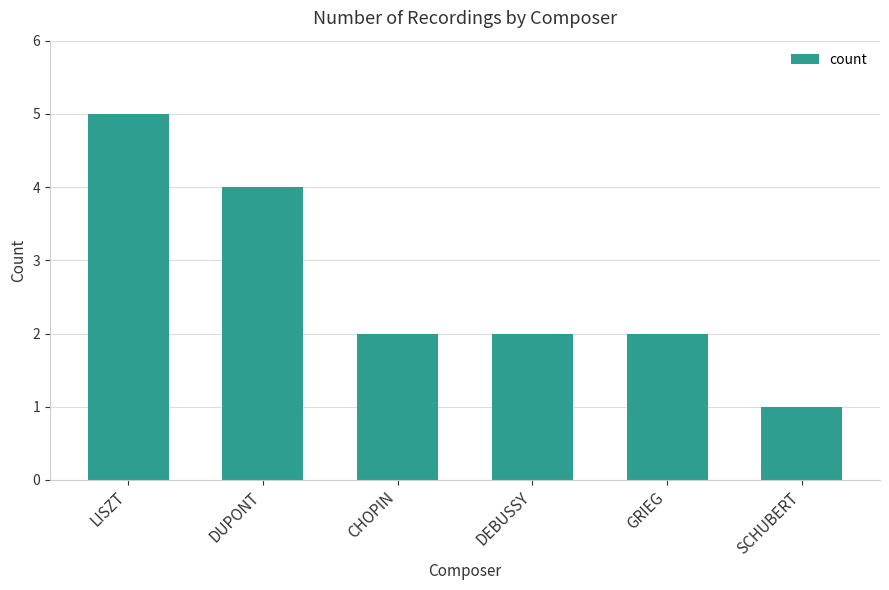

Which label corresponds to the smallest value in the chart?

SCHUBERT